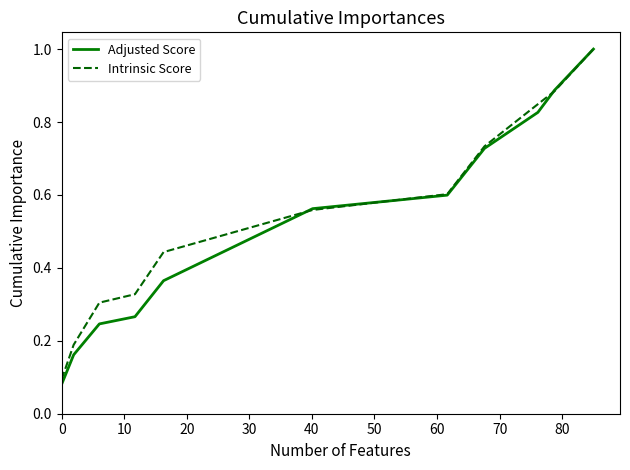

How many lines are shown in the chart?

2